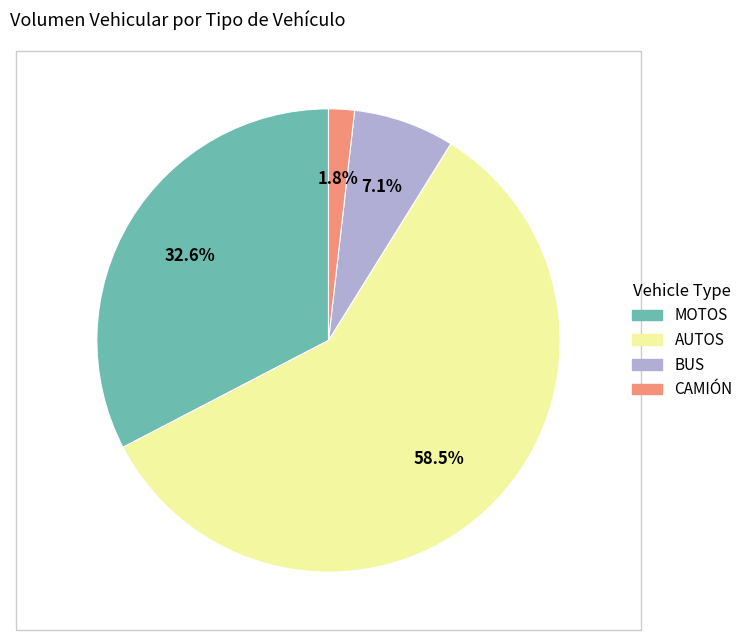

Count the number of slices in the pie.

4